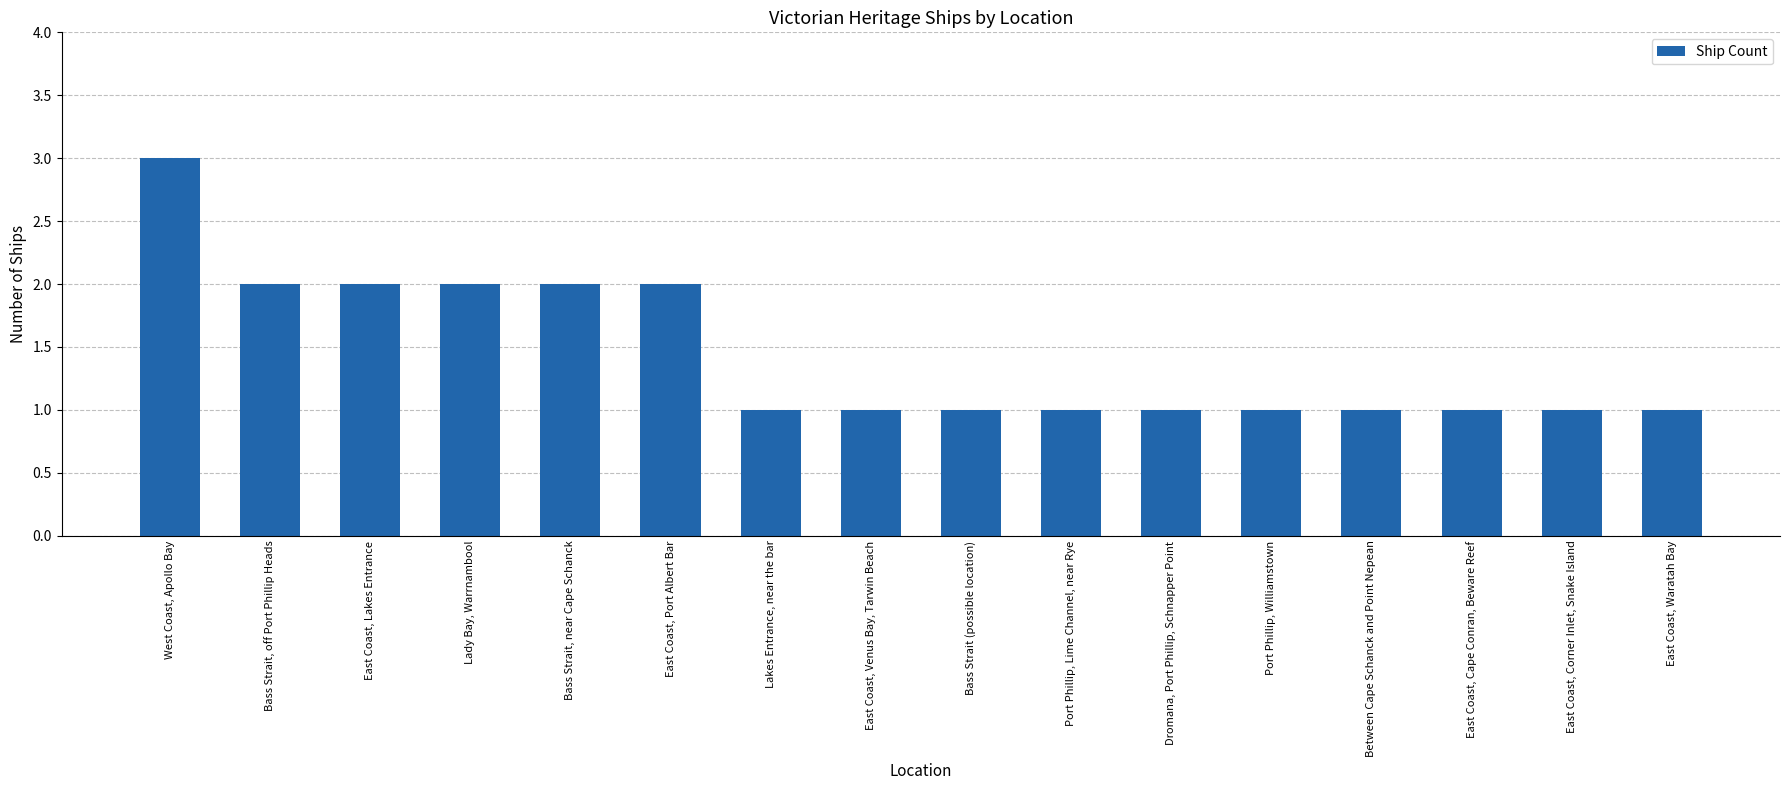

Reading right to left, list all the values displayed in this chart.

East Coast, Waratah Bay=1	East Coast, Corner Inlet, Snake Island=1	East Coast, Cape Conran, Beware Reef=1	Between Cape Schanck and Point Nepean=1	Port Phillip, Williamstown=1	Dromana, Port Phillip, Schnapper Point=1	Port Phillip, Lime Channel, near Rye=1	Bass Strait (possible location)=1	East Coast, Venus Bay, Tarwin Beach=1	Lakes Entrance, near the bar=1	East Coast, Port Albert Bar=2	Bass Strait, near Cape Schanck=2	Lady Bay, Warrnambool=2	East Coast, Lakes Entrance=2	Bass Strait, off Port Phillip Heads=2	West Coast, Apollo Bay=3